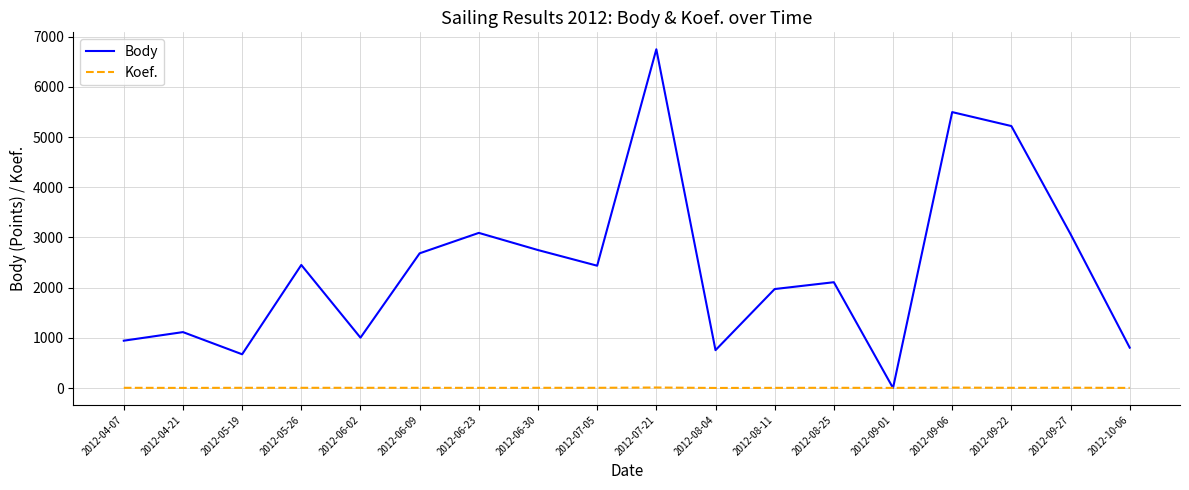

Which series has the largest total across all categories?

Body